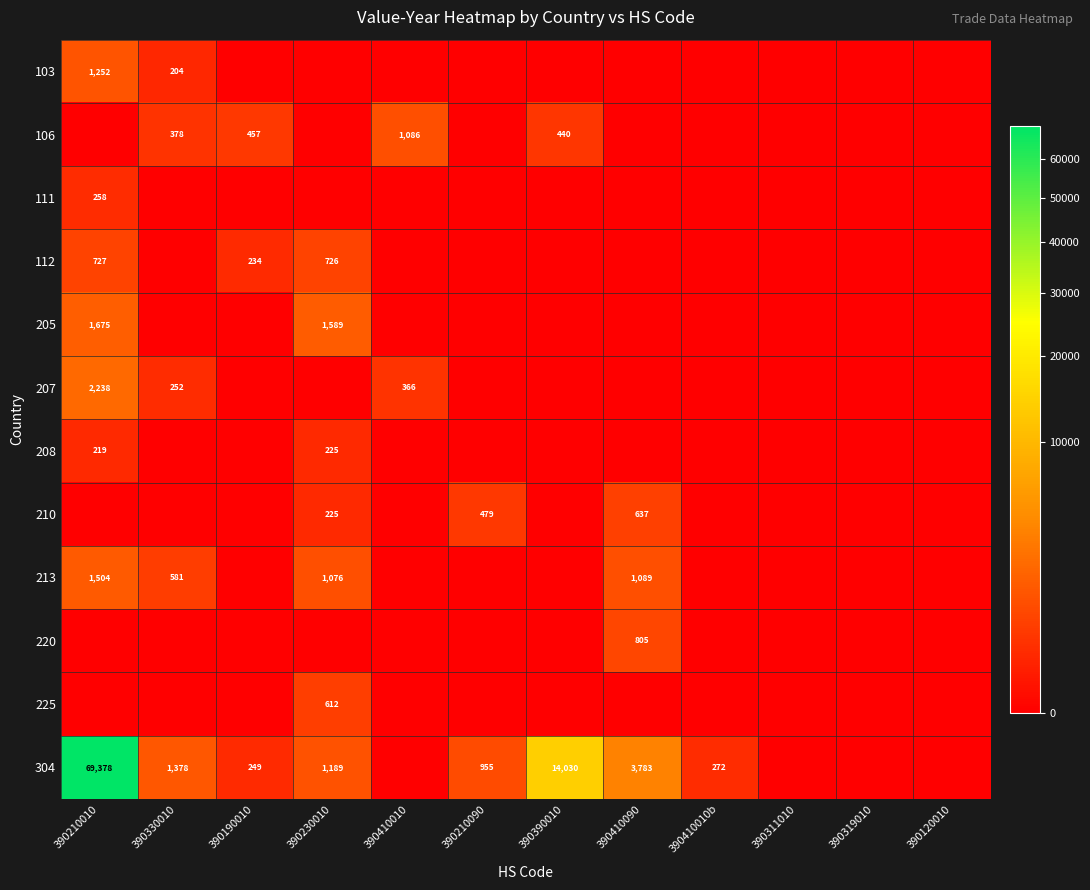

Which has a higher value, 390390010 or 390410010?

390390010